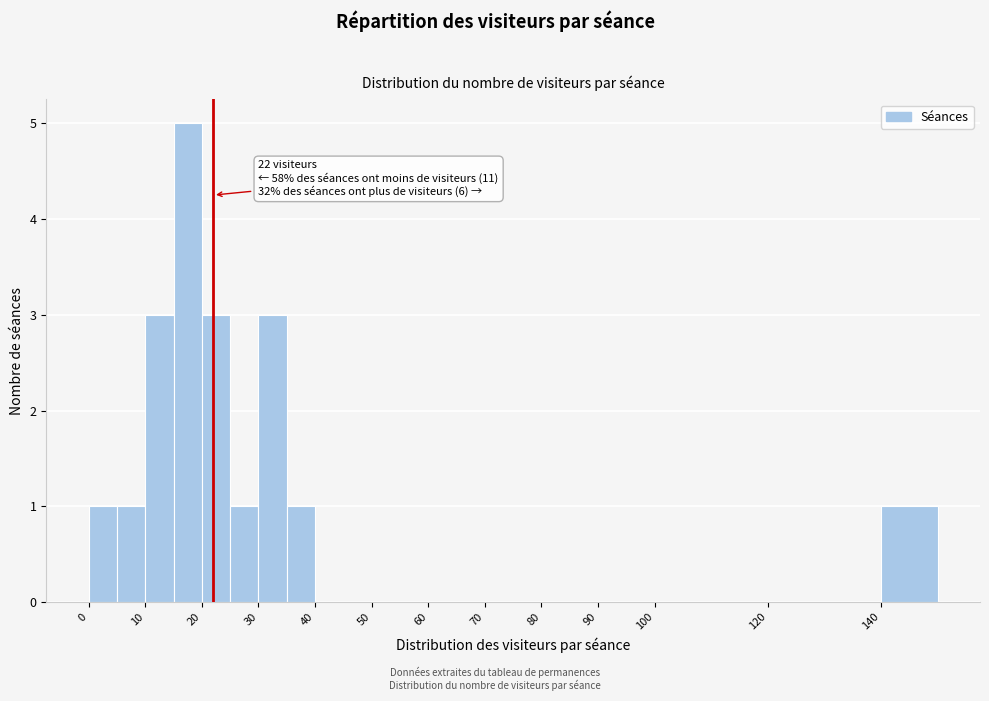

Over which range of the x-axis is the bar tallest?

15 to 20